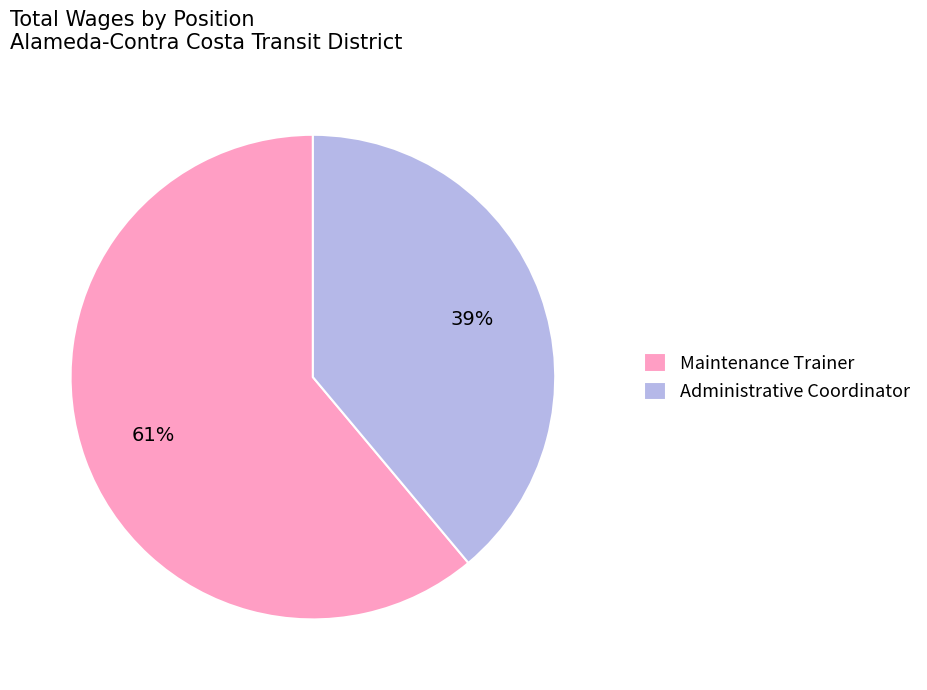

Rank the categories by value from lowest to highest.

Administrative Coordinator, Maintenance Trainer